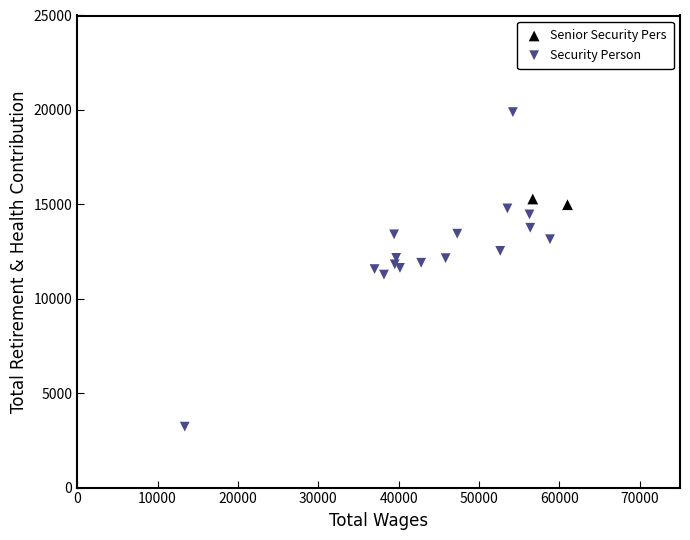

What are all the series names shown in the legend?

Senior Security Pers, Security Person